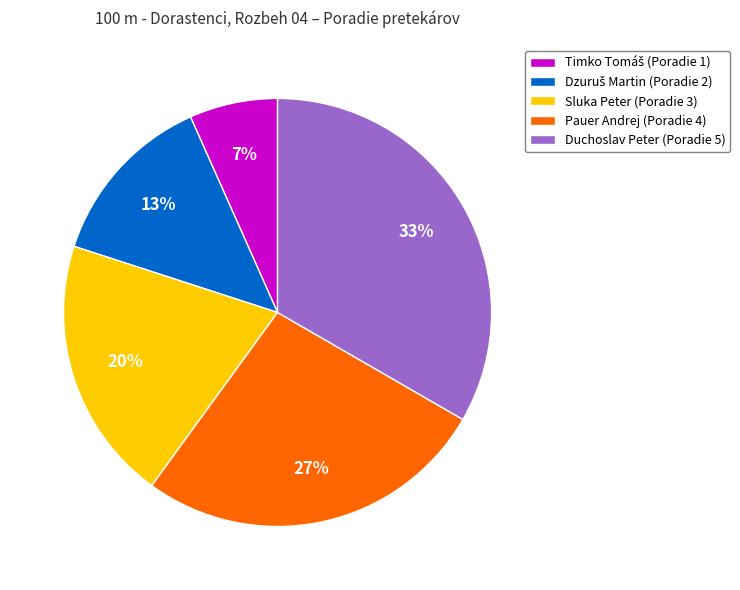

To the nearest percent, what is the average slice percentage?

20%